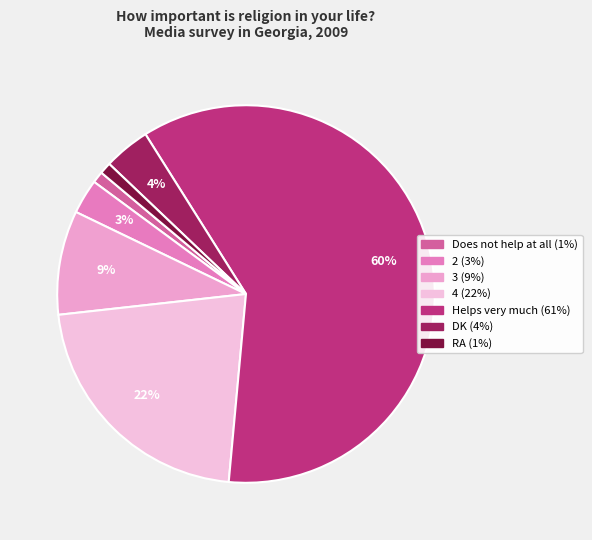

Which category has the smallest portion of the pie?

Does not help at all